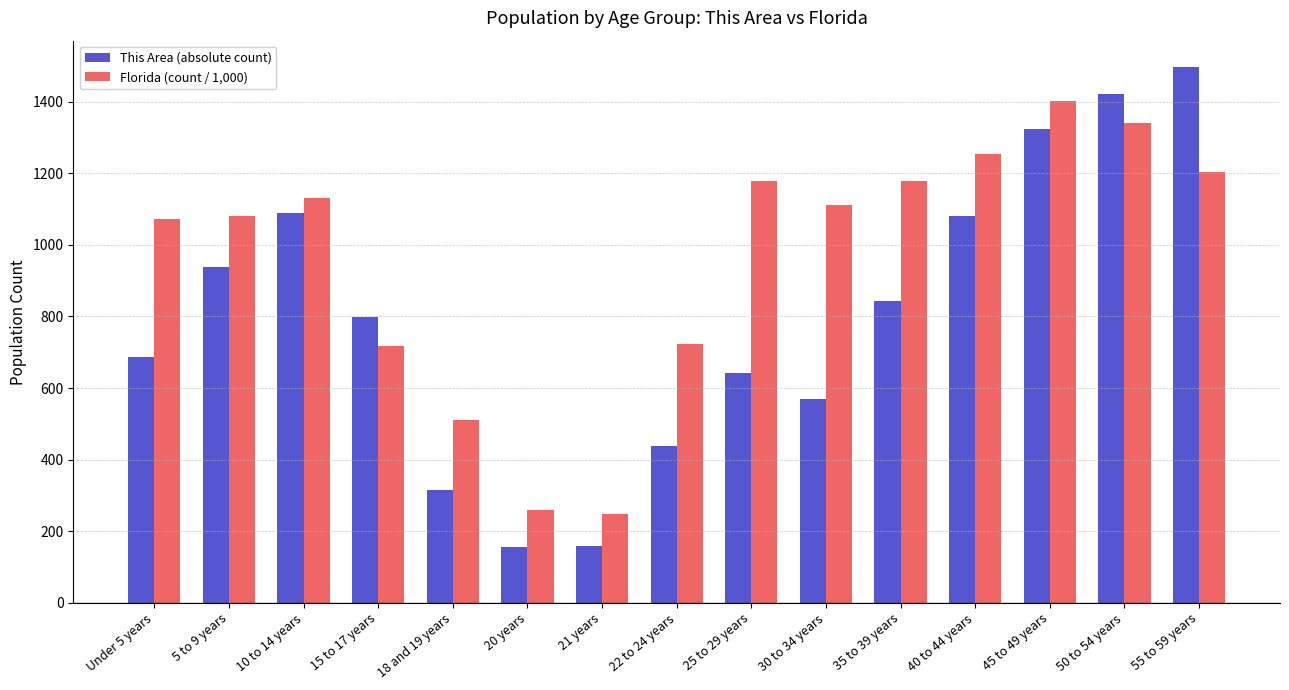

Rank the series at 45 to 49 years from highest to lowest value.

Florida (count / 1,000), This Area (absolute count)